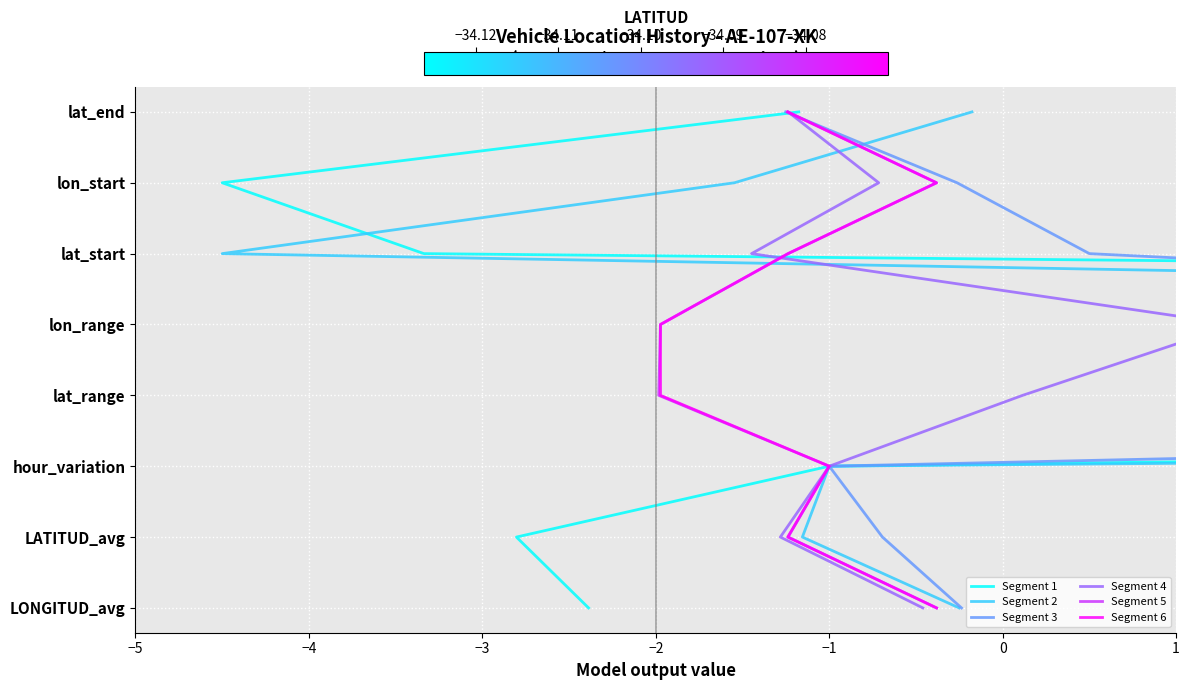

What is the greatest value displayed?

7